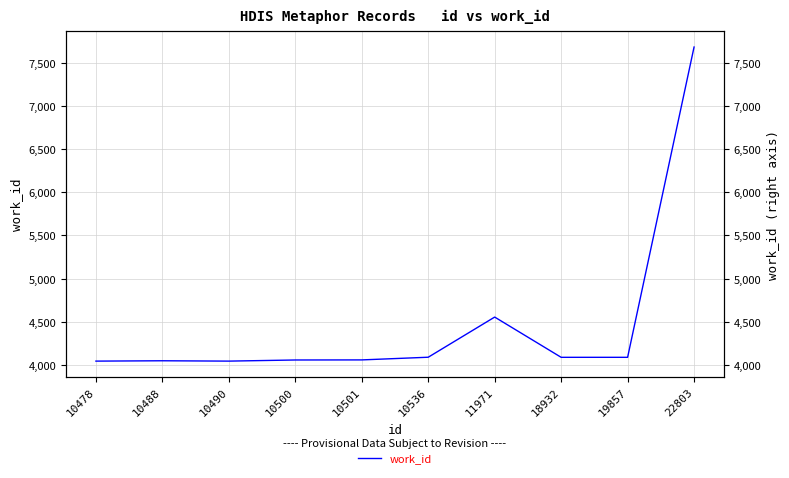

How many data points are above 4089?

3